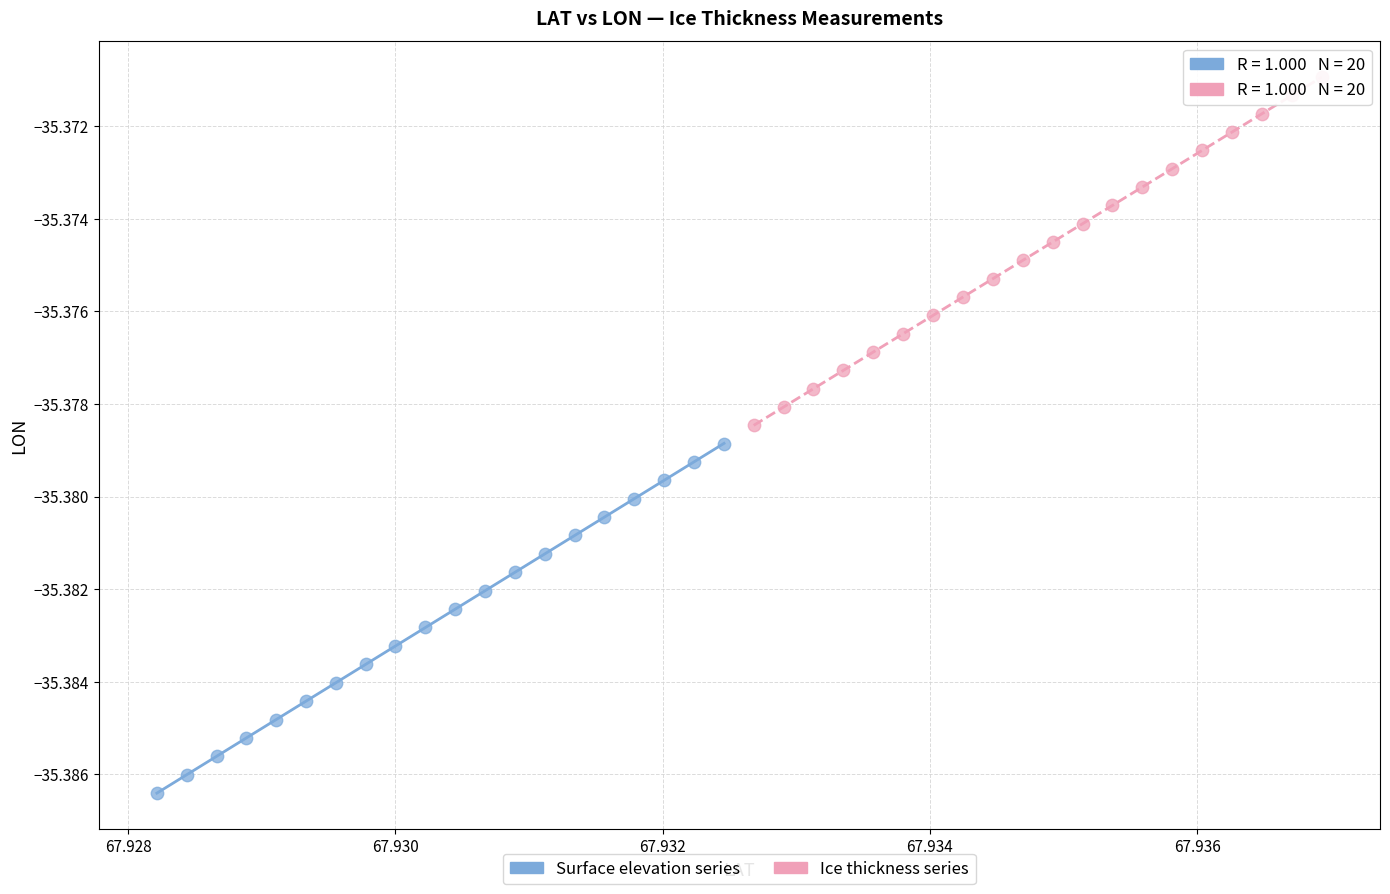

Which series contains the highest Y value?

Ice thickness series